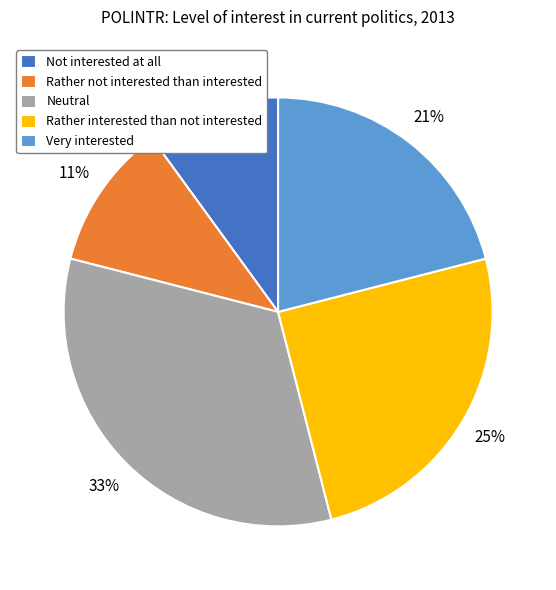

Which category has the smallest portion of the pie?

Not interested at all